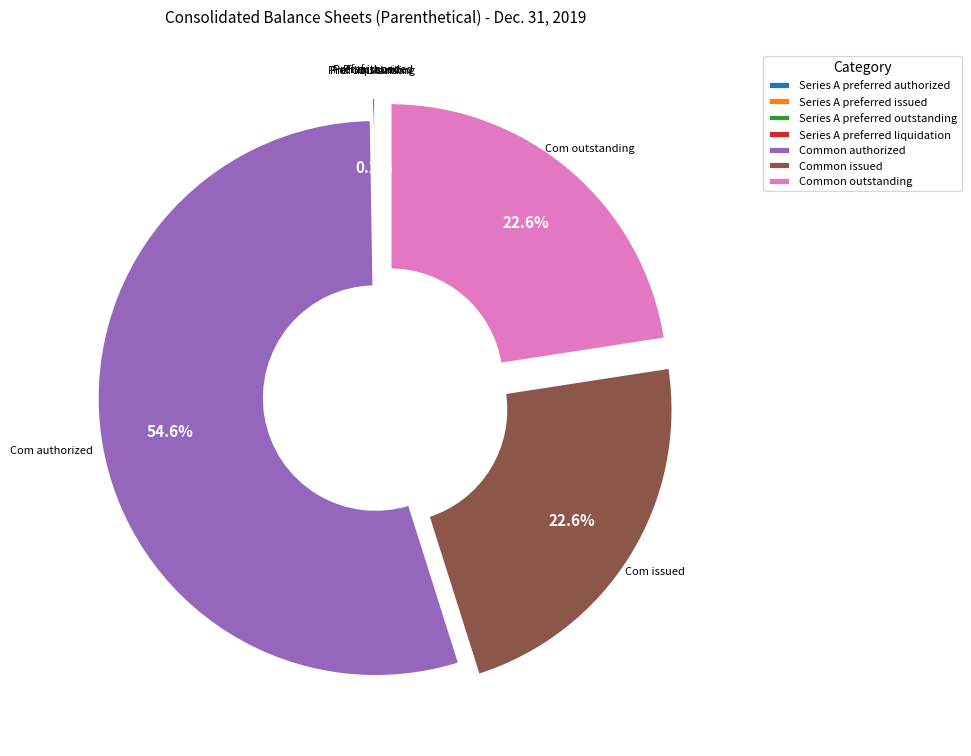

What percentage do Common authorized and Common outstanding together represent?

77.2%